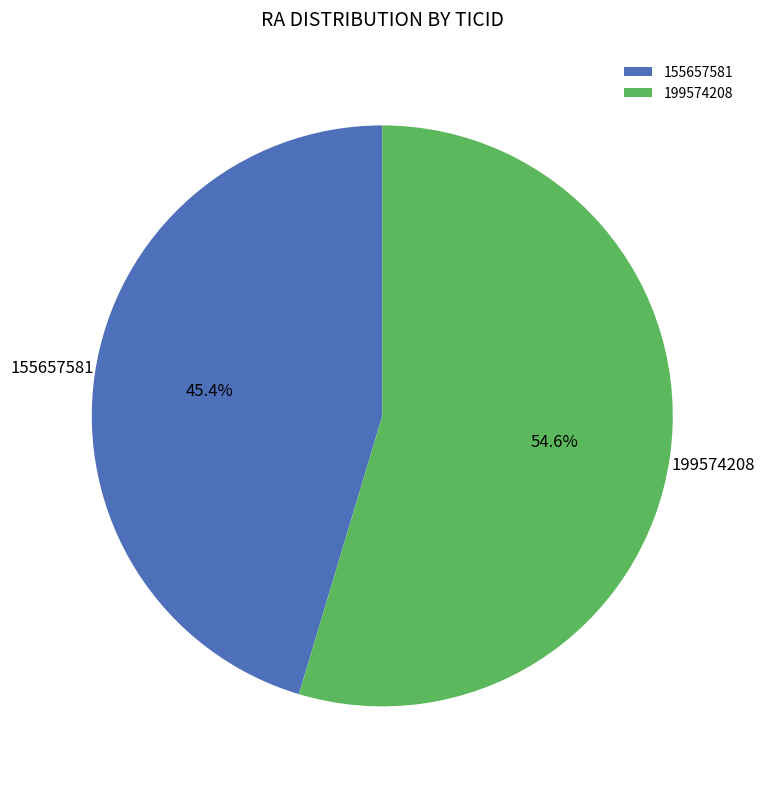

The 199574208 slice represents 55% of the pie. True or false?

True